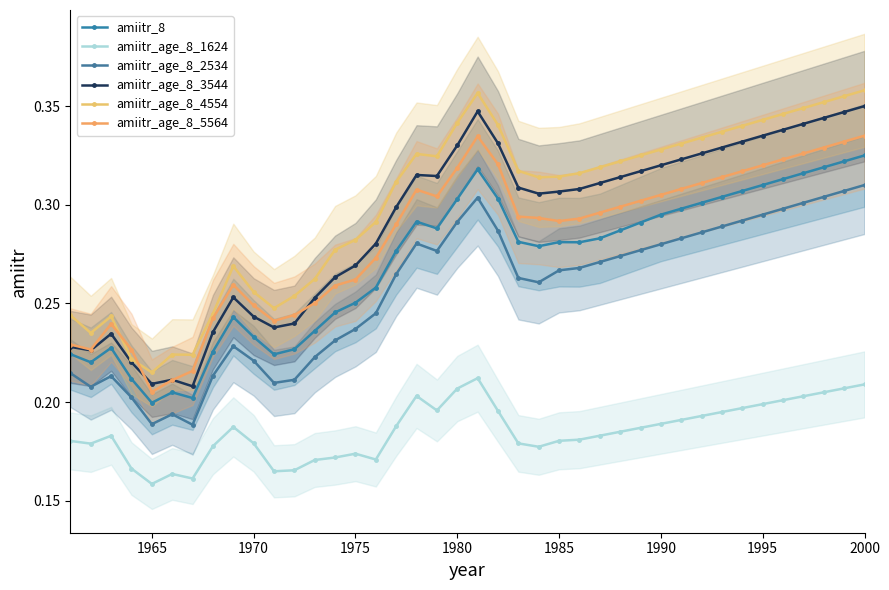

How many lines are shown in the chart?

6